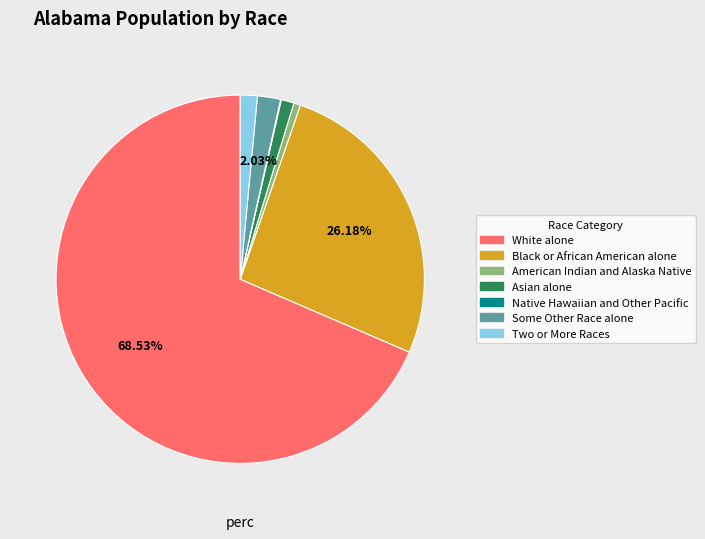

To the nearest percent, what portion does Black or African American alone represent?

26%